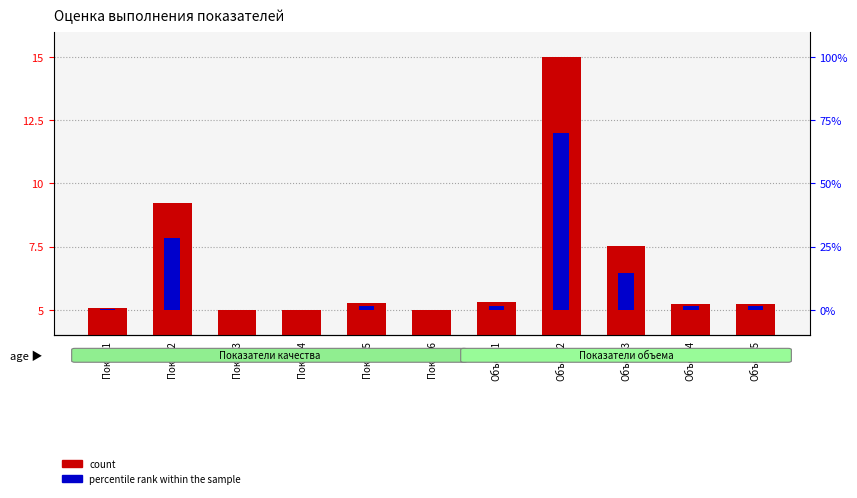

Does the chart contain stacked bars?

No